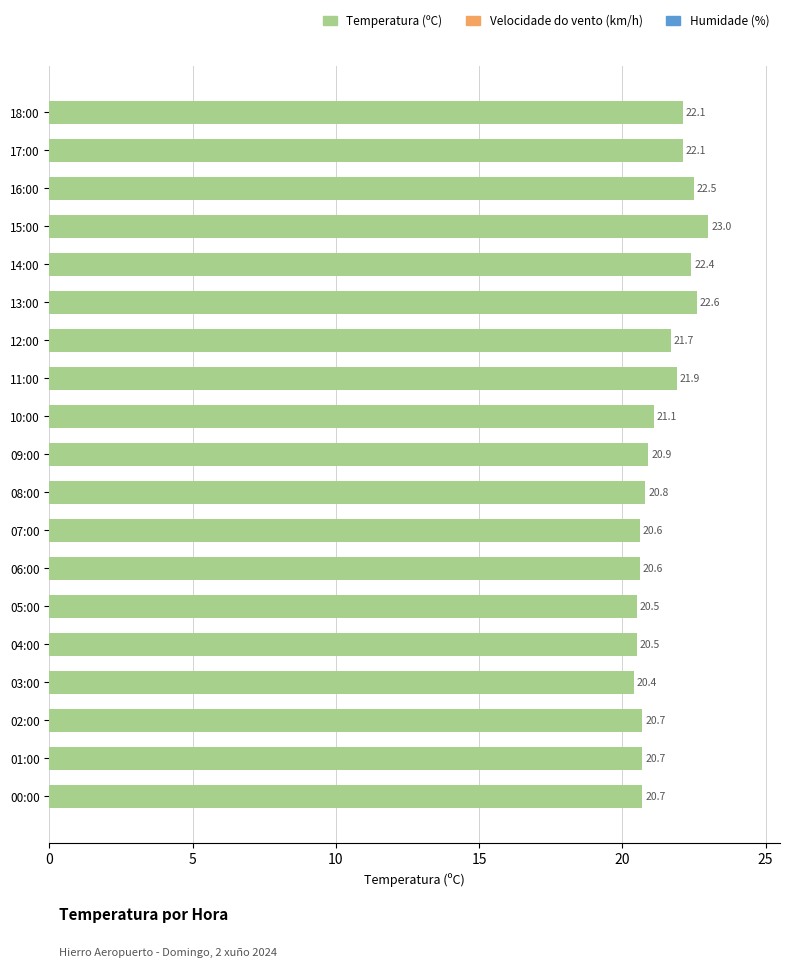

Is it true that the value at 12:00 is 21.7?

True